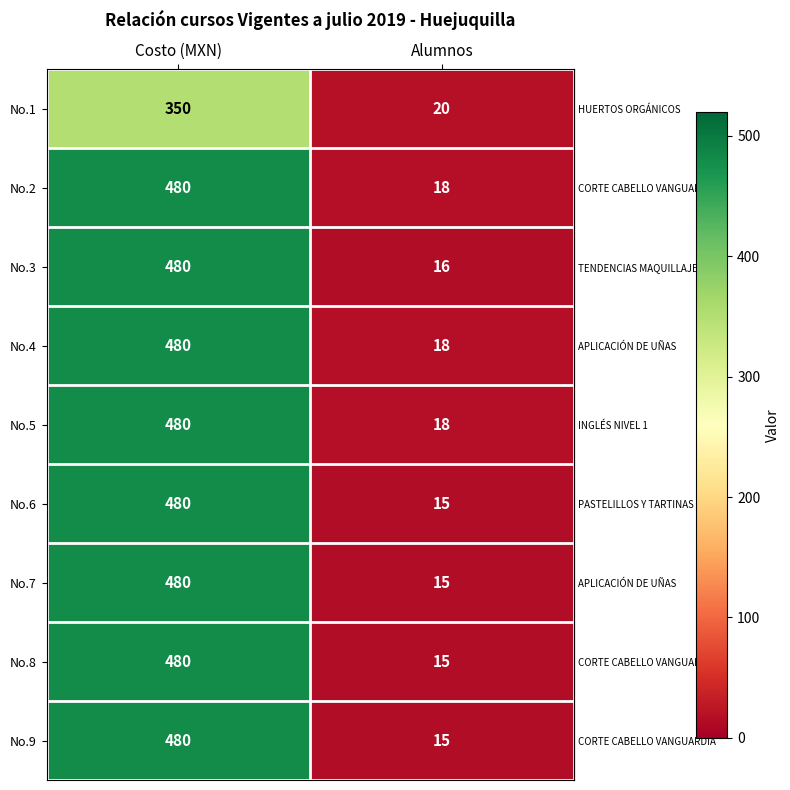

Is it true that No.6 equals 480 at Costo (MXN)?

True